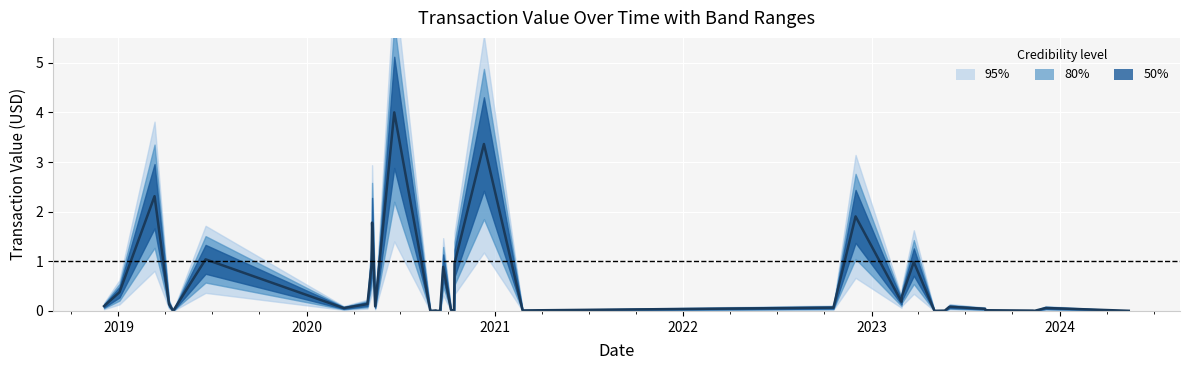

What is the value of the 2nd point from the left?

0.4